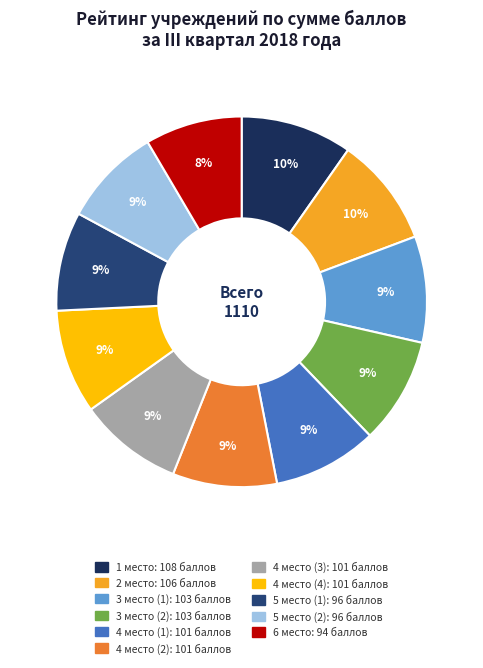

Does any single category account for the majority?

No